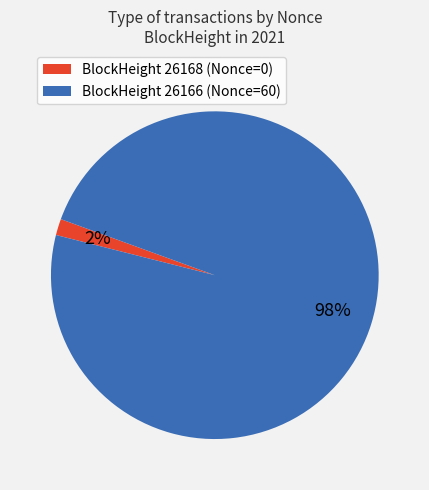

How many slices are in this pie chart?

2